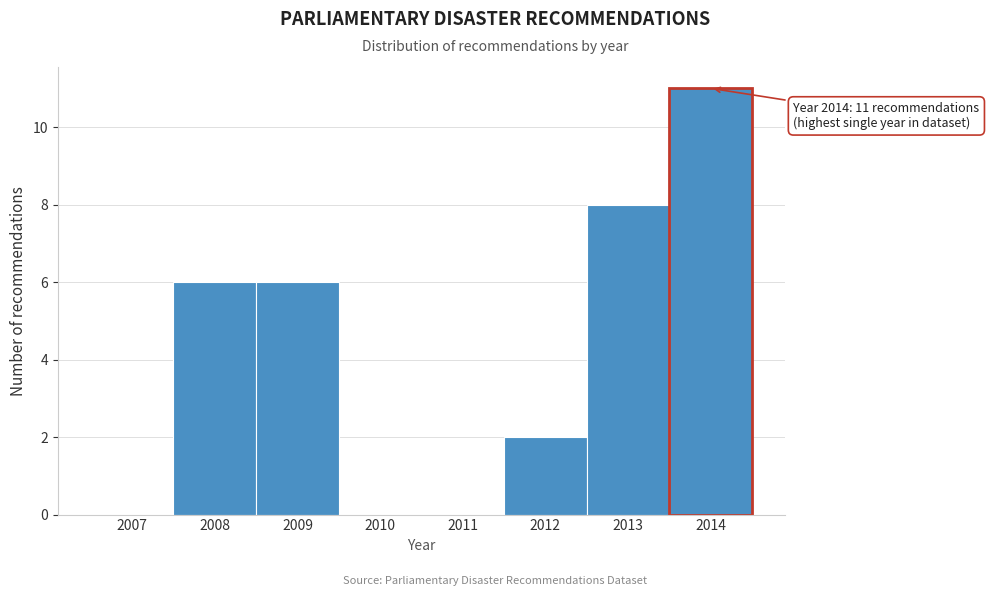

Reading left to right, extract all data points from this chart.

2007=0	2008=6	2009=6	2010=0	2011=0	2012=2	2013=8	2014=11